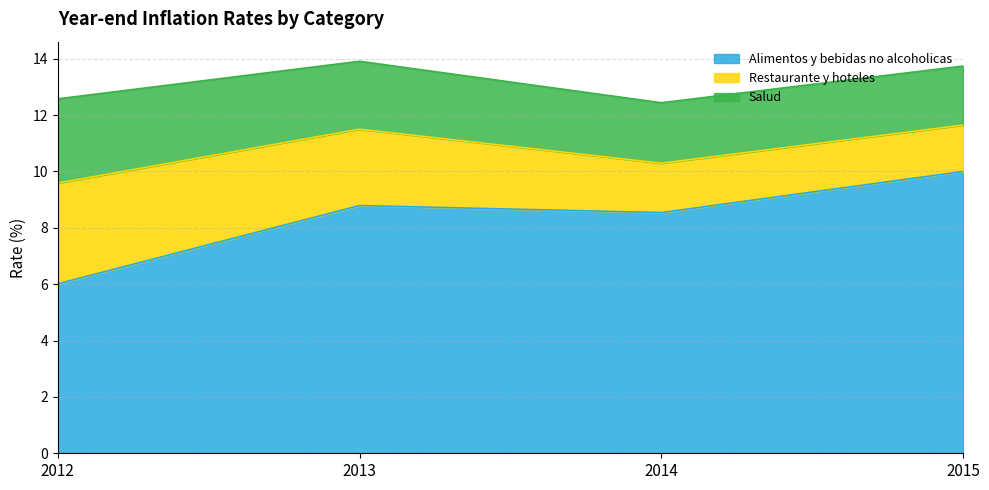

The Alimentos y bebidas no alcoholicas series shows 10.0 at 2015. True or false?

True